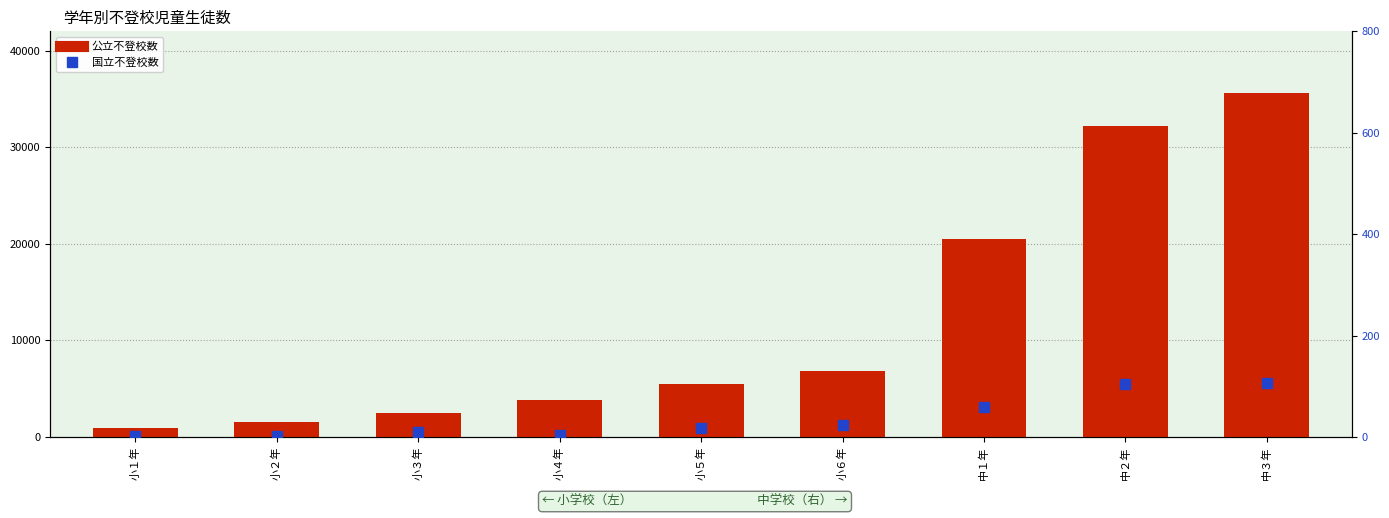

Between 小６年 and 中１年, which series saw the biggest shift?

公立不登校数